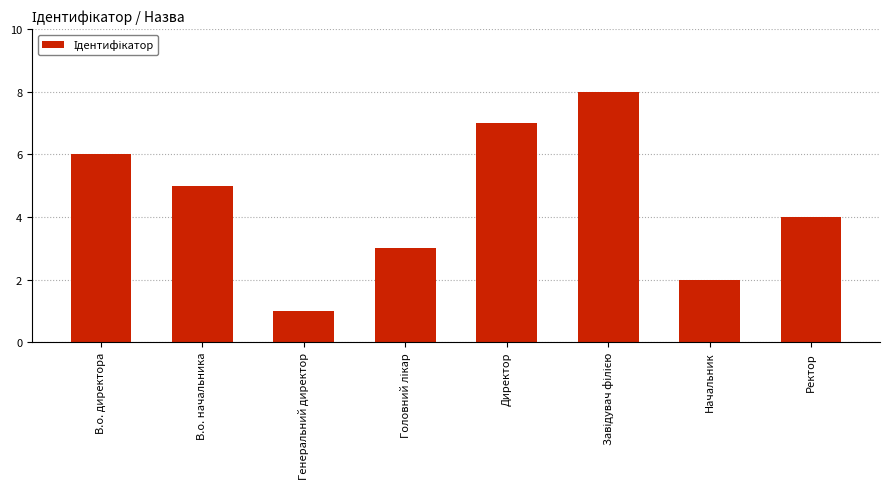

Reading right to left, what are all the values shown in this chart?

4	2	8	7	3	1	5	6